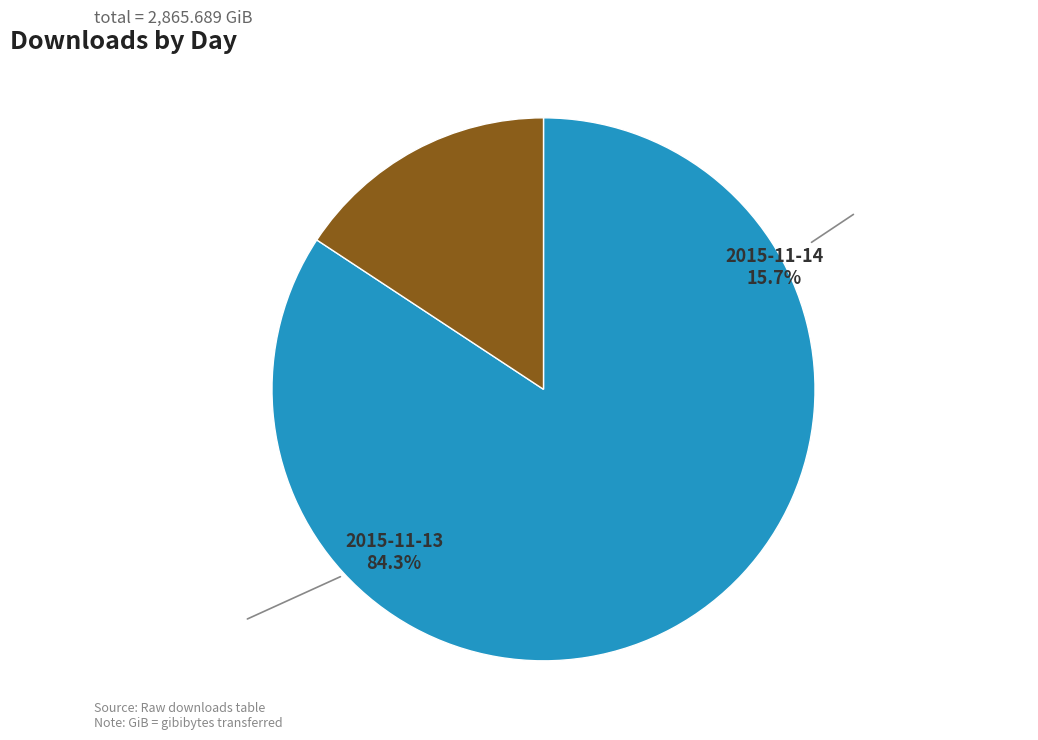

How many slices are in this pie chart?

2